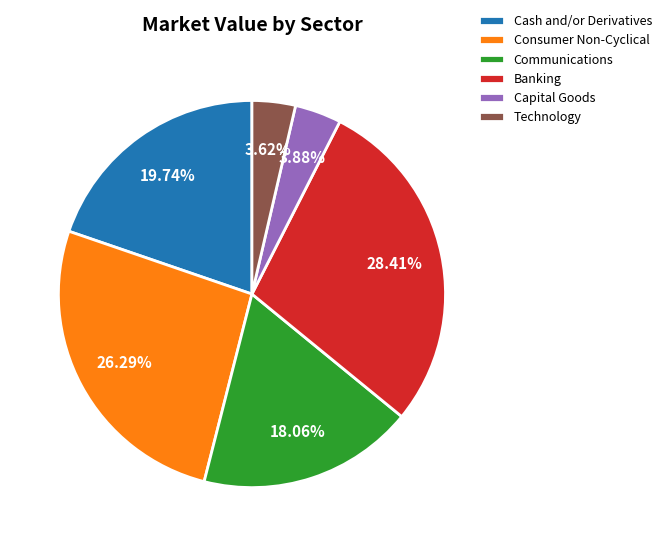

What portion of the pie excludes Consumer Non-Cyclical?

73.7%